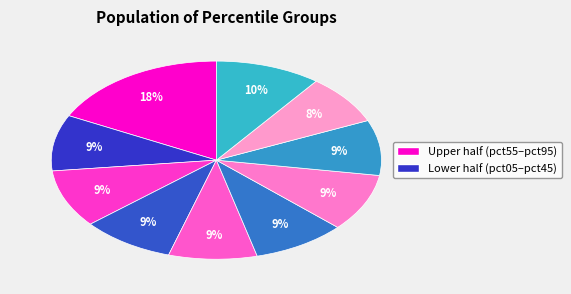

What is the smallest slice in the pie chart?

pct85